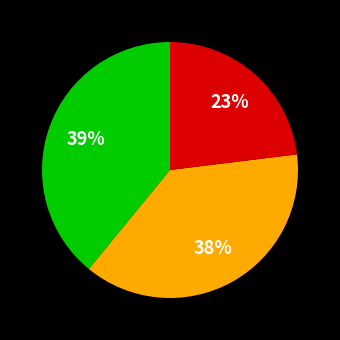

To the nearest percent, what is the average slice percentage?

33%